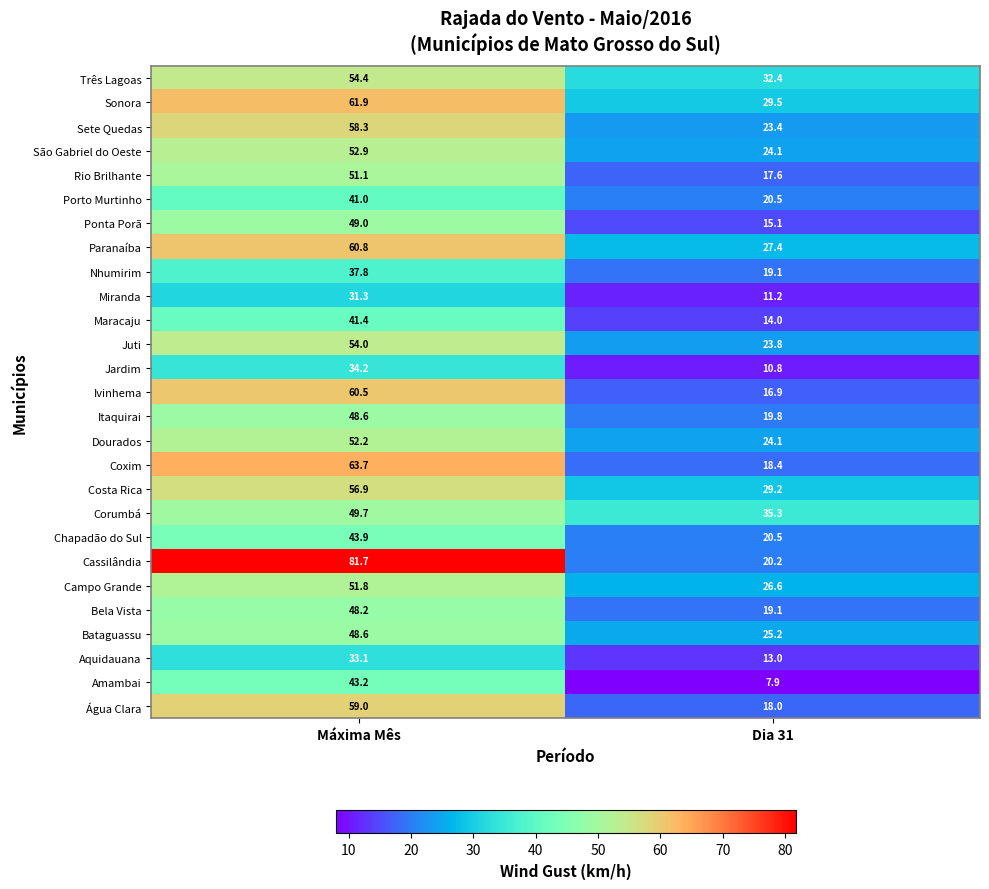

Which category has the lowest value across all series?

Dia 31